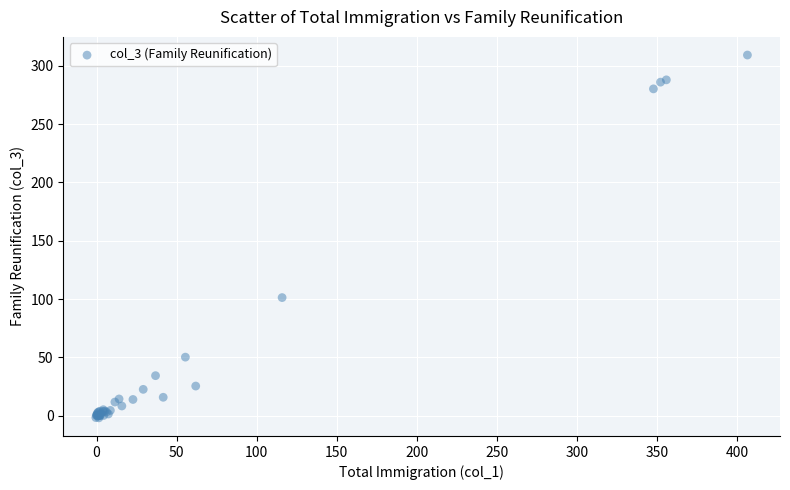

What Y value in the scatter plot is closest to 153?

101.2